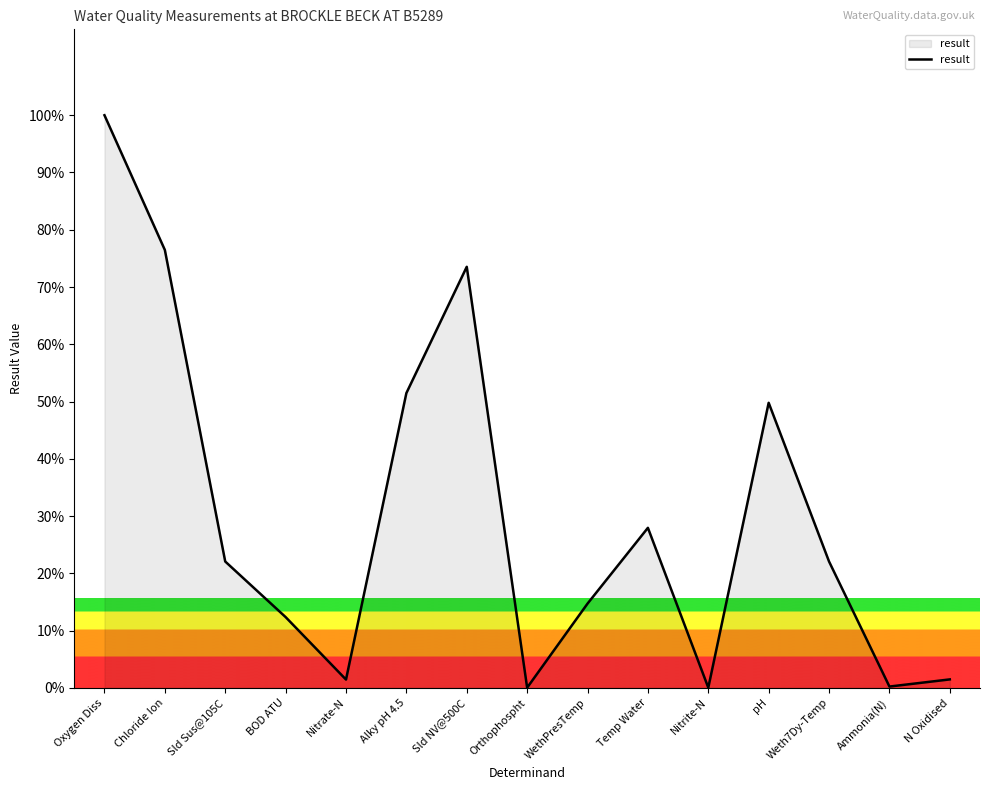

True or false: the data has more than 0 interior local peaks.

True